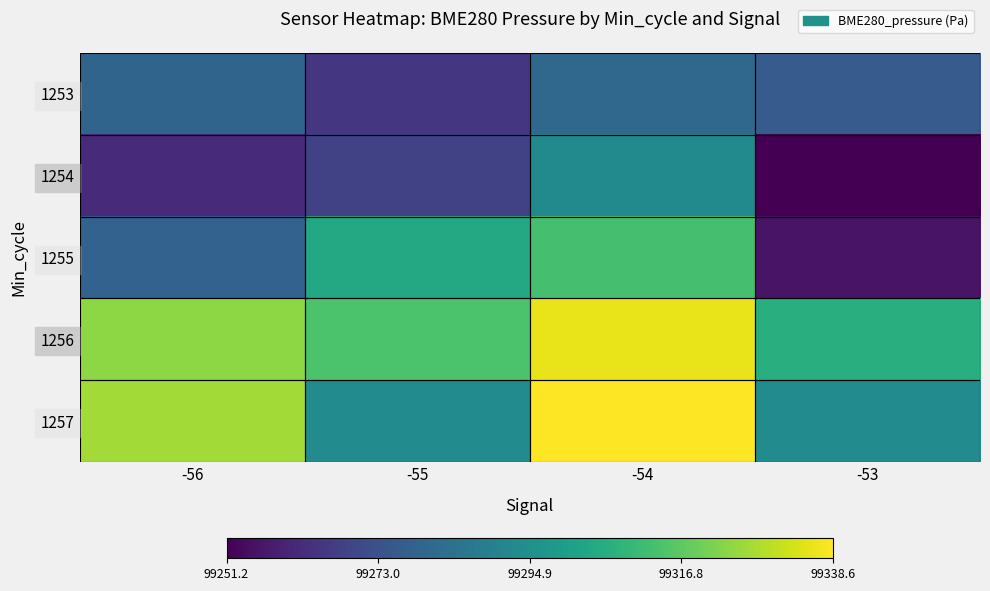

At which category does the chart reach its minimum across all series?

-53